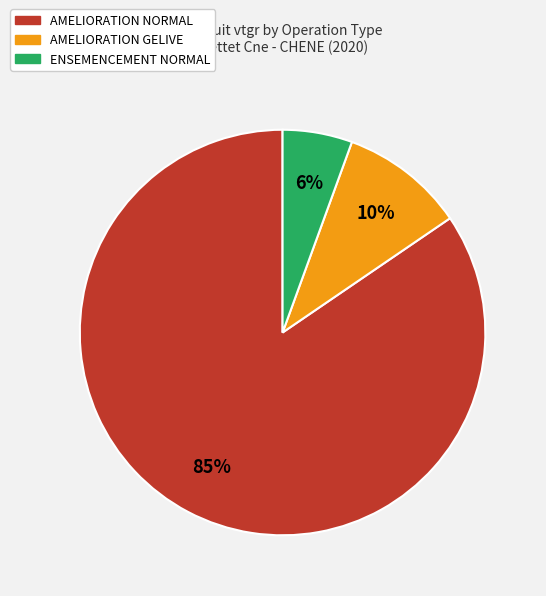

To the nearest percent, what is the average slice percentage?

33%